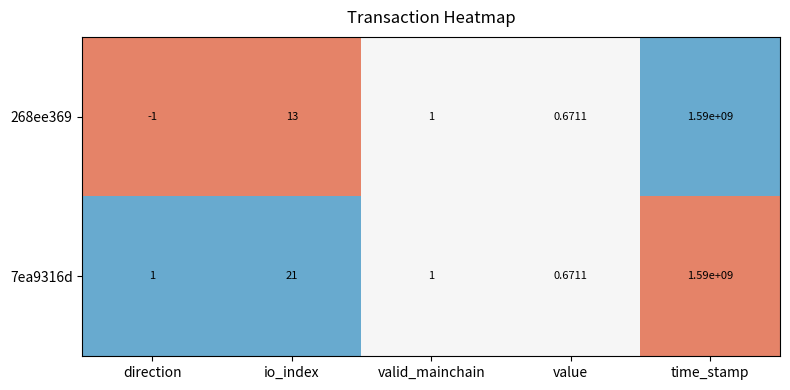

At which category does the chart reach its minimum across all series?

direction